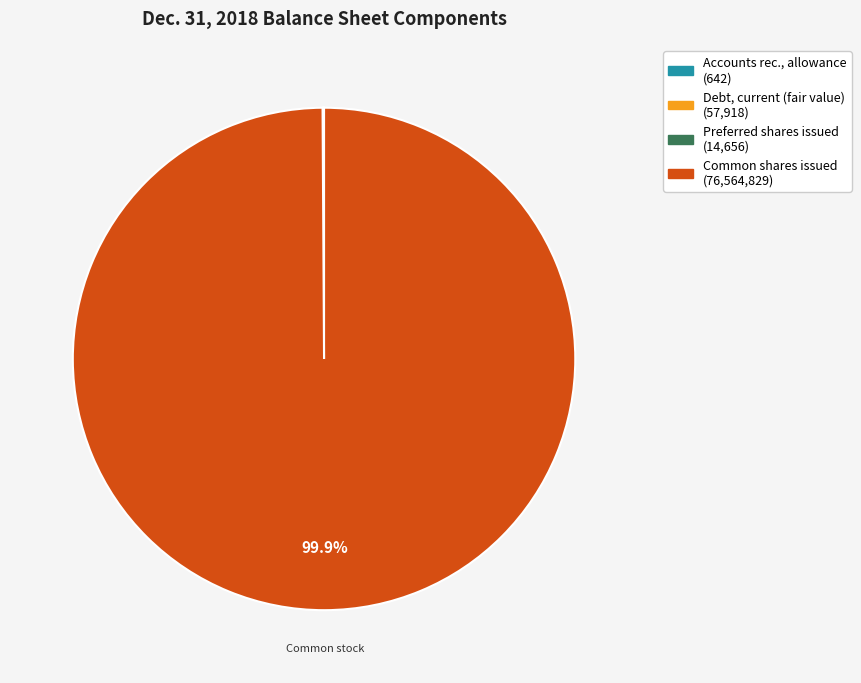

Is there any slice that represents more than half of the pie?

Yes